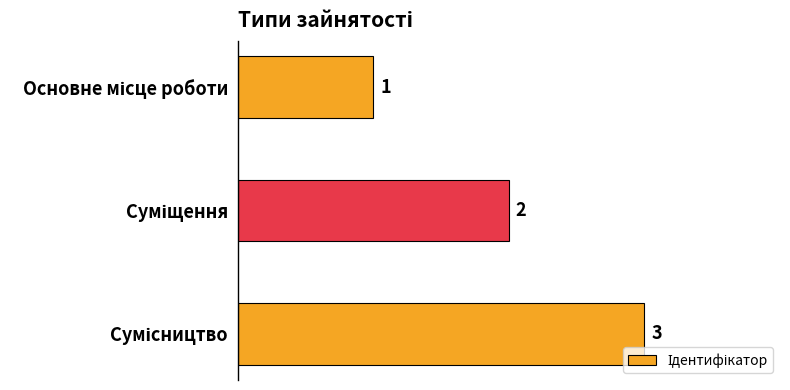

What is the difference between the maximum and second lowest values?

1